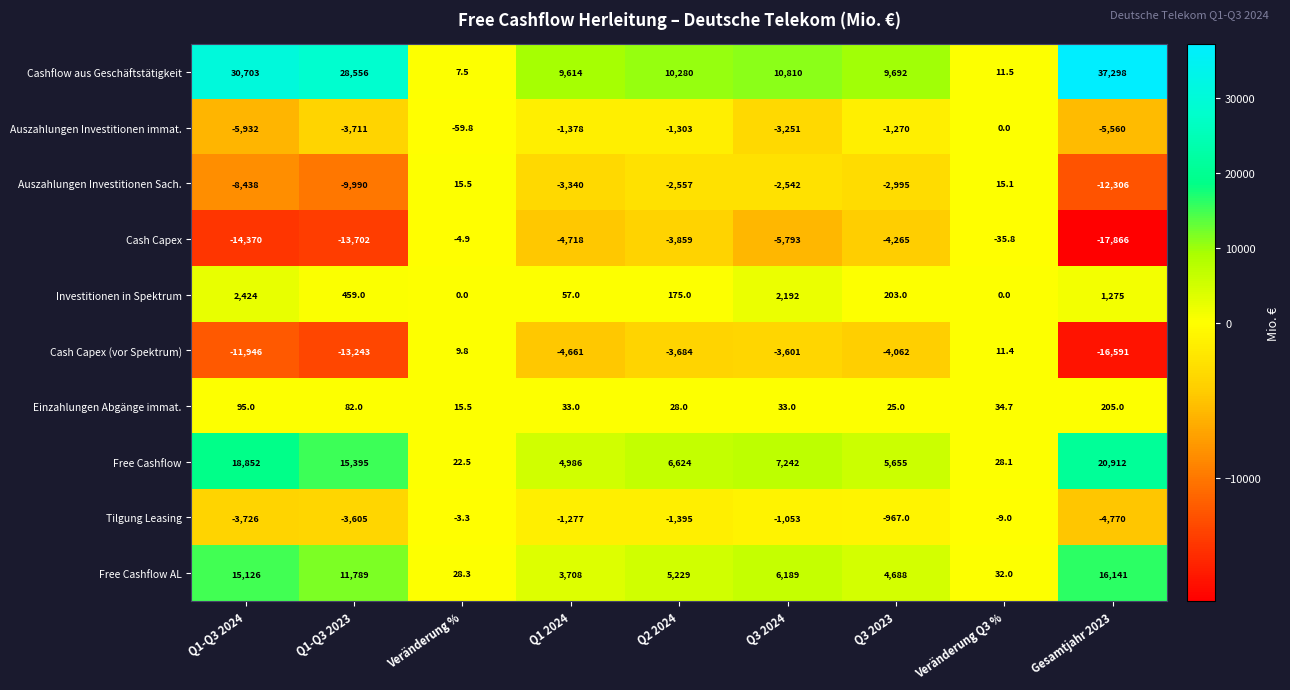

What is the difference between the highest and lowest values at Q1-Q3 2024?

45073.0